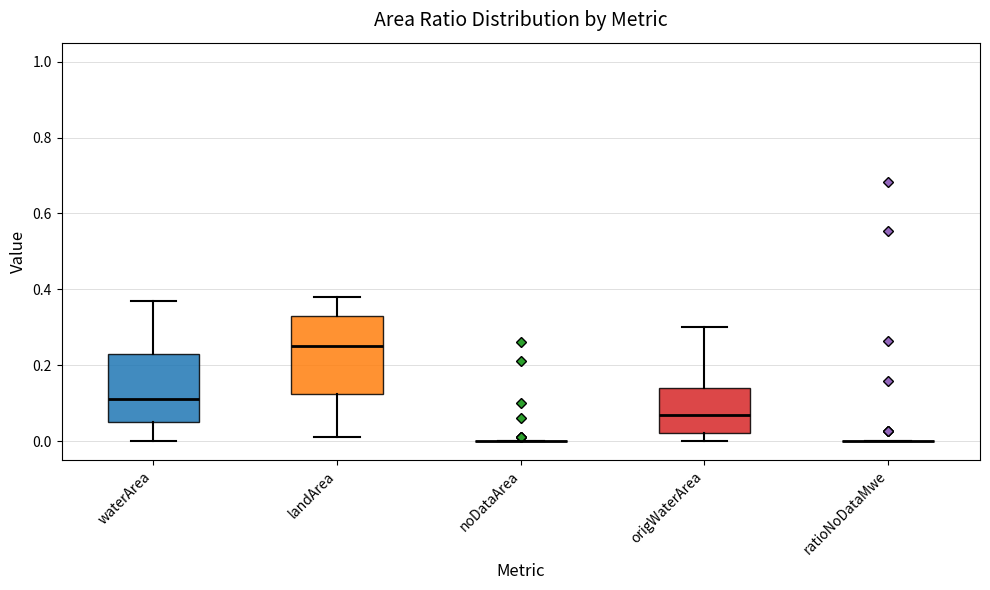

Comparing the boxes themselves (not the whiskers), which one is the tallest?

landArea